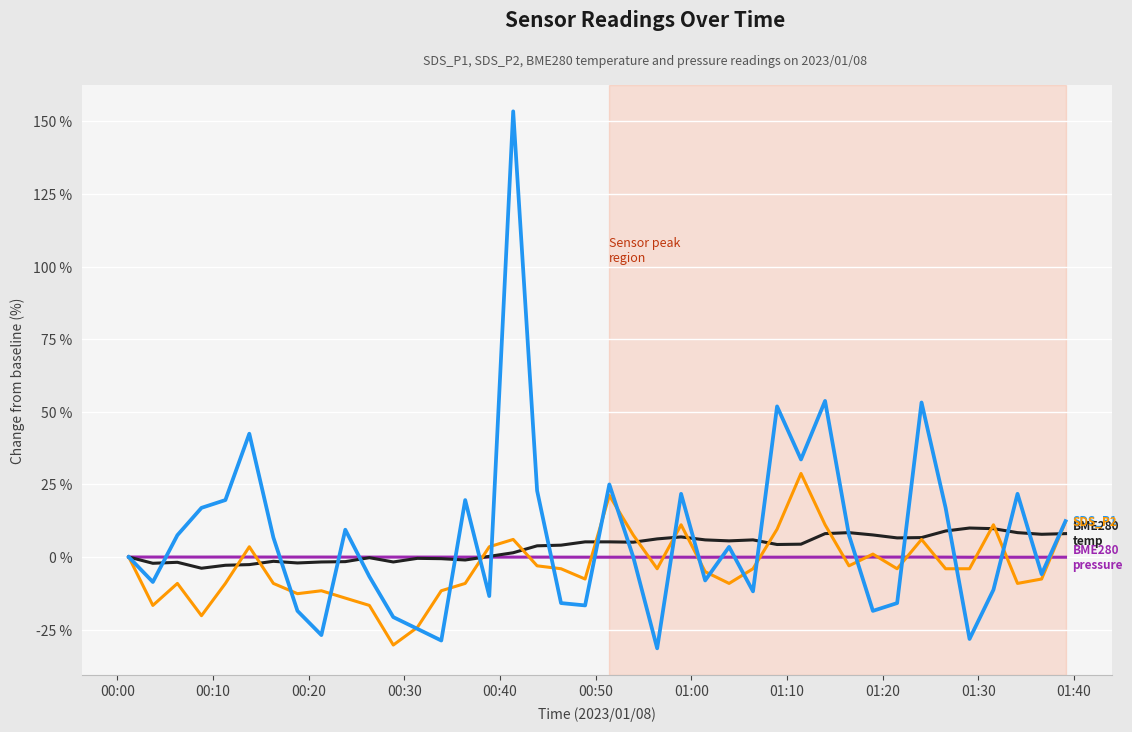

What is the smallest value displayed?

-31.5